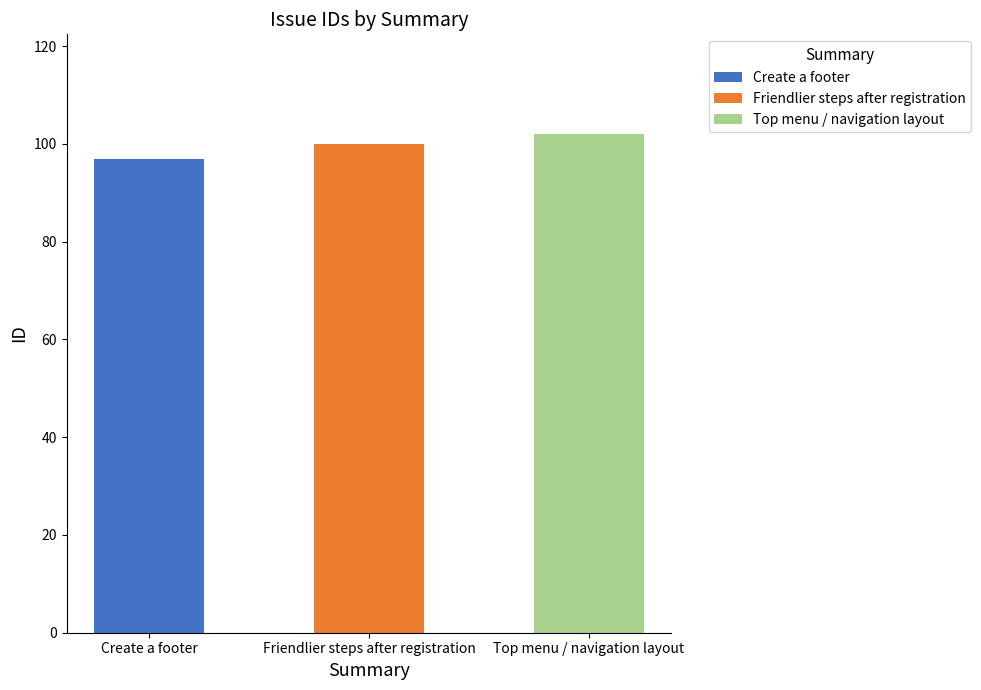

What is the minimum value shown in the chart?

97